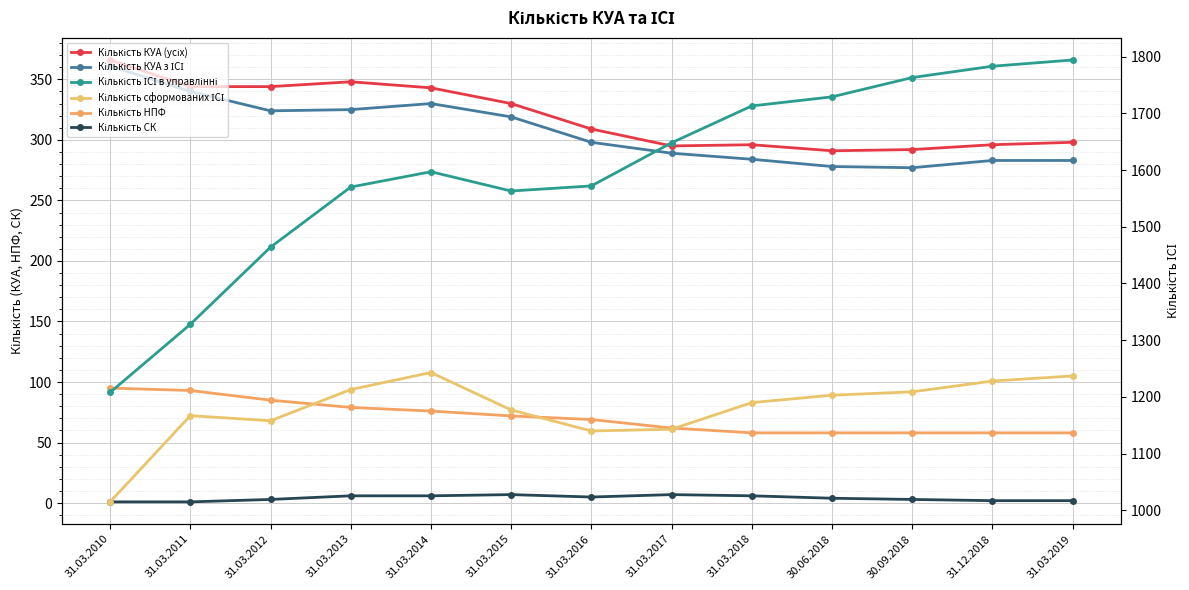

List the series in order of their peak value, highest first.

Кількість ІСІ в управлінні, Кількість сформованих ІСІ, Кількість КУА (усіх), Кількість КУА з ІСІ, Кількість НПФ, Кількість СК